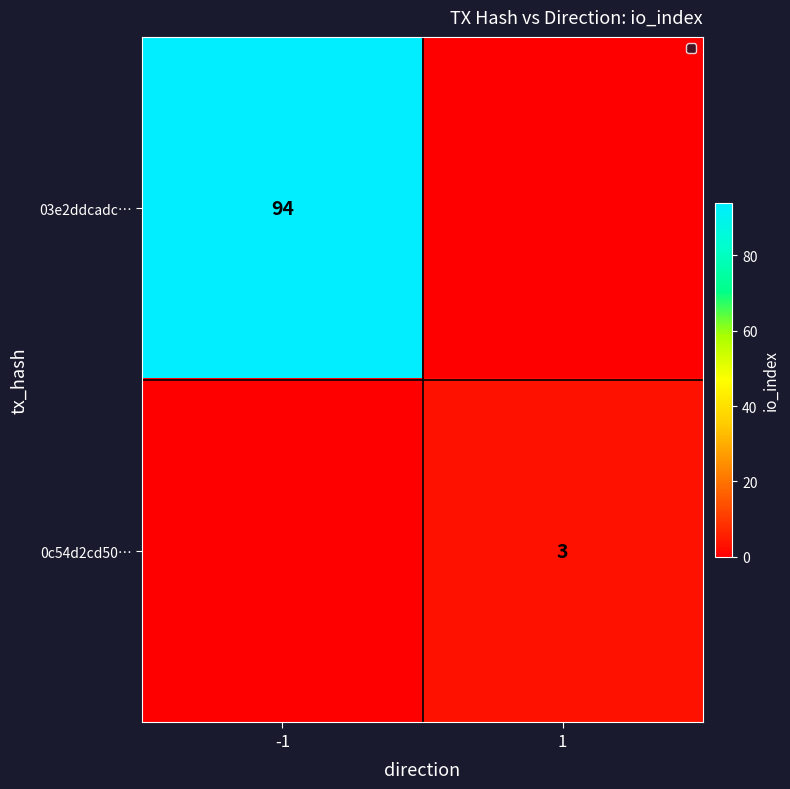

The 03e2ddcadc… series shows 94 at -1. True or false?

True